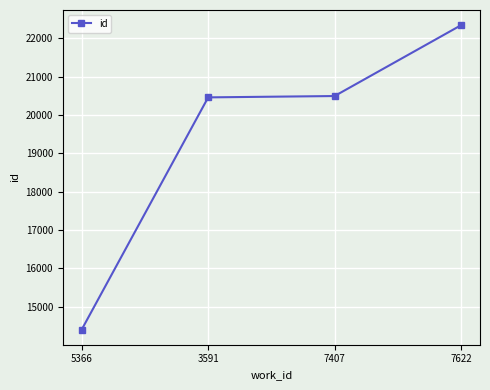

Reading left to right, extract all data points from this chart.

14404	20461	20496	22344